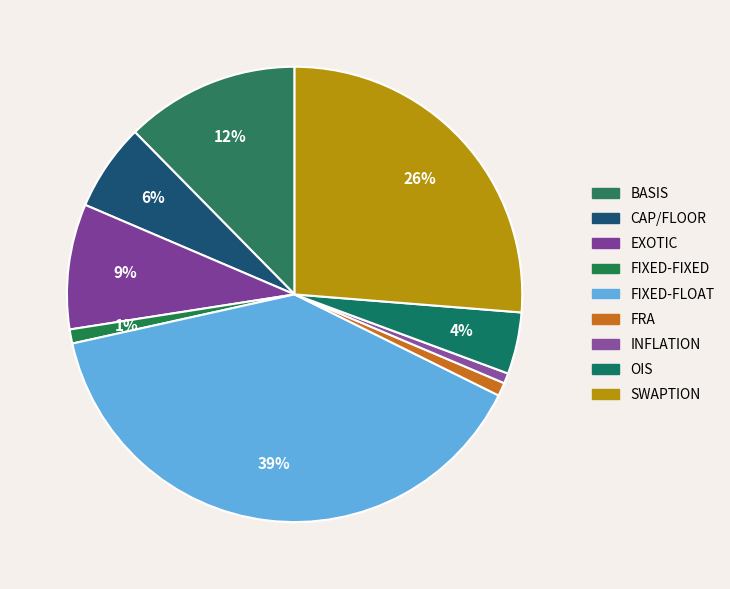

Count the number of slices in the pie.

9